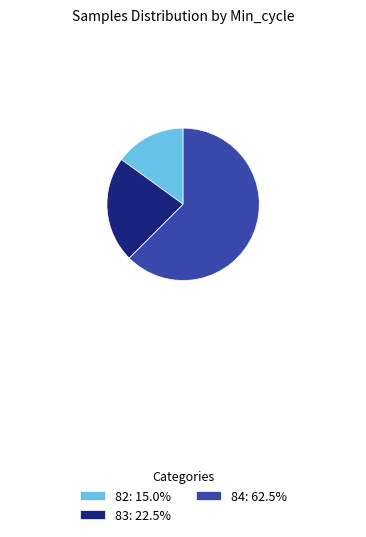

Combined, do 83: 22.5% and 84: 62.5% account for over 50%?

Yes